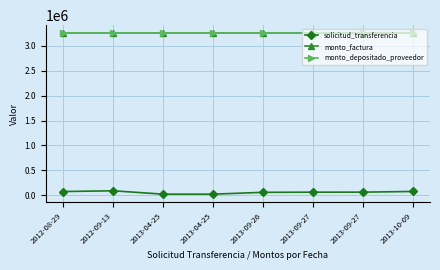

Which category has the highest value in the monto_depositado_proveedor series?

2012-08-29